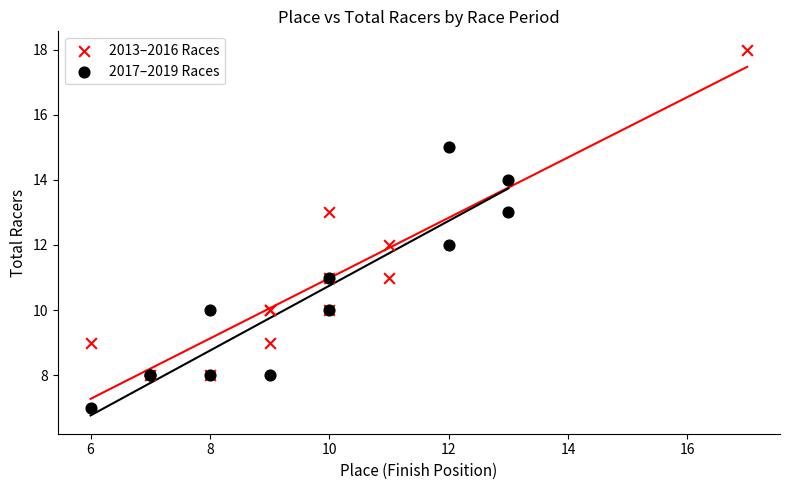

Which series has the largest Y range (max minus min)?

2013–2016 Races